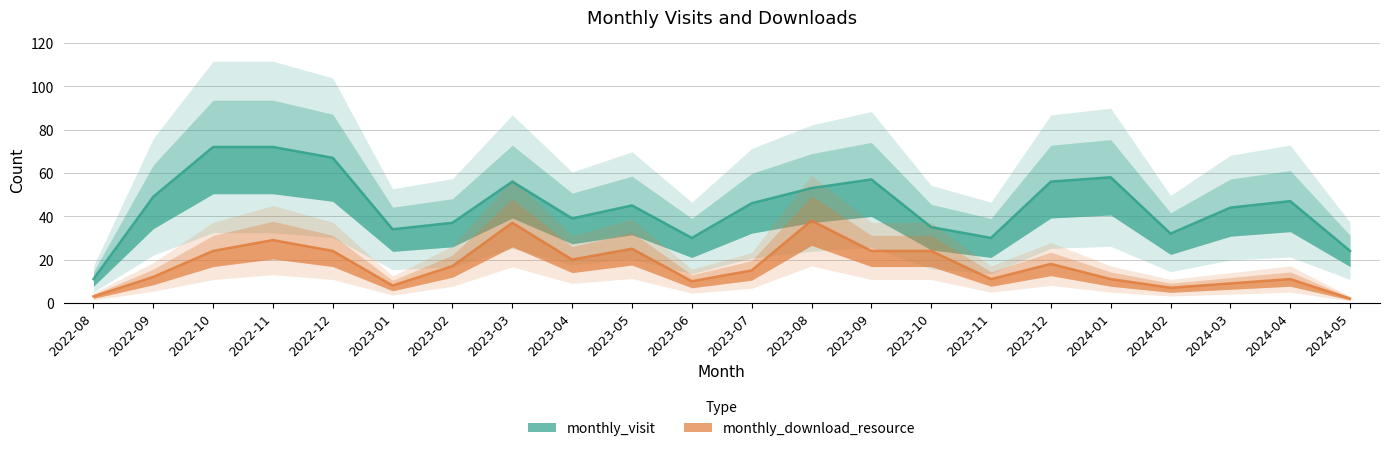

True or false: monthly_visit and monthly_download_resource intersect in this chart.

False